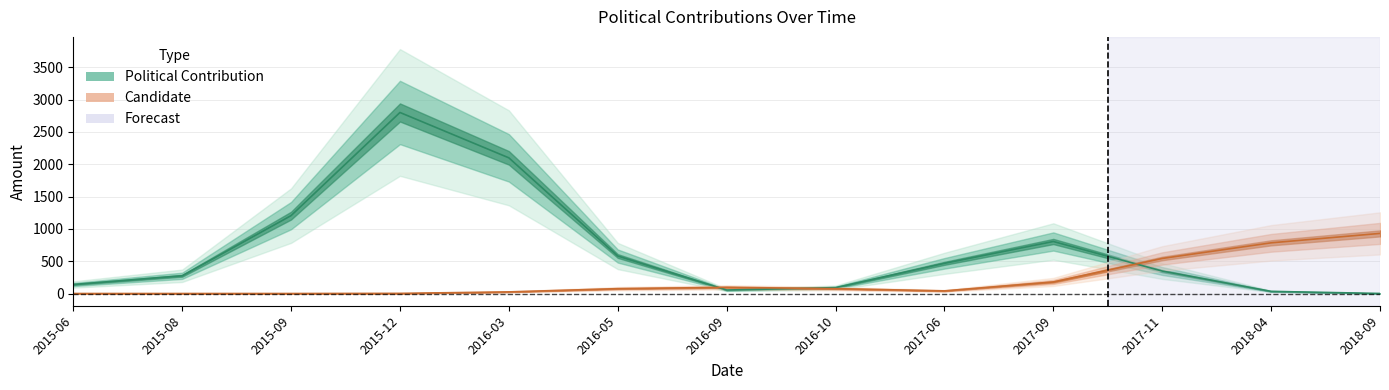

What is the total value across all series at 2018-09?

931.0